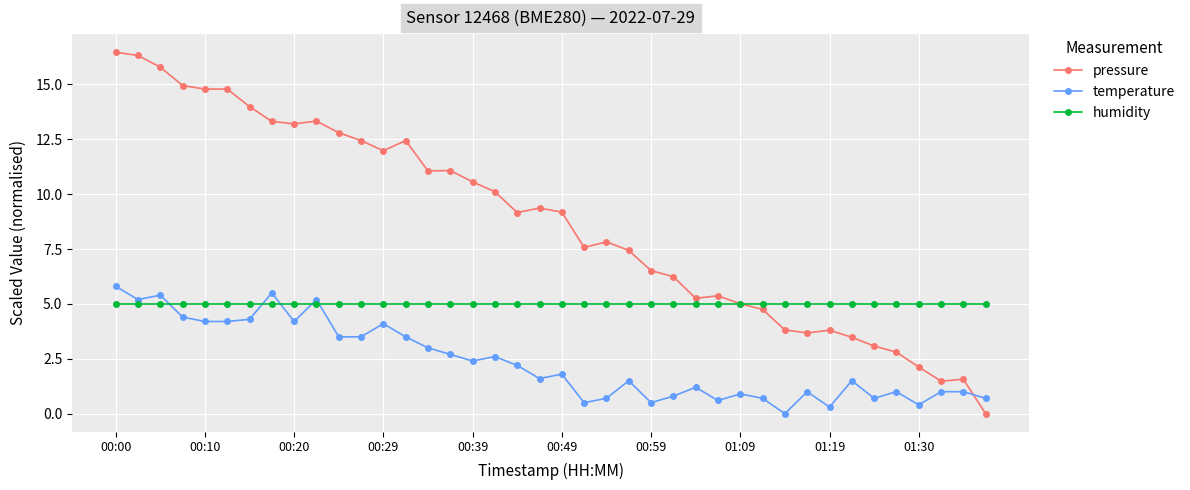

What is the value of the pressure point at the 38th from the left?

1.5